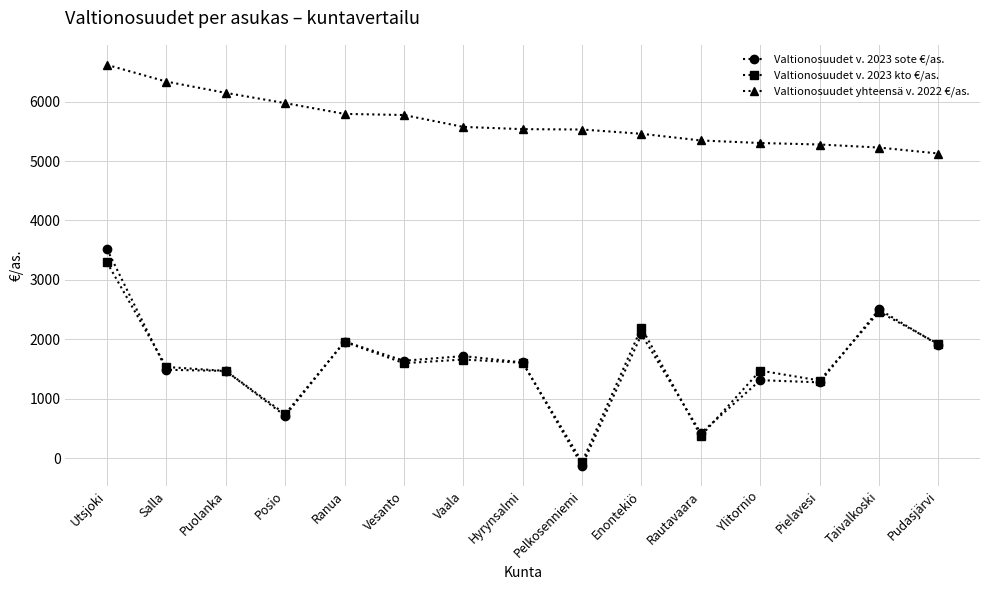

How many data points does each series have?

15